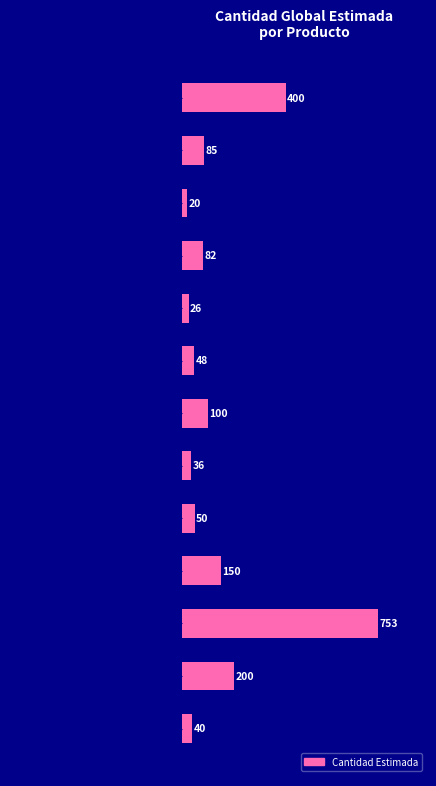

True or false: the data shows 26 at Carretes de cinta adhesiva.

True